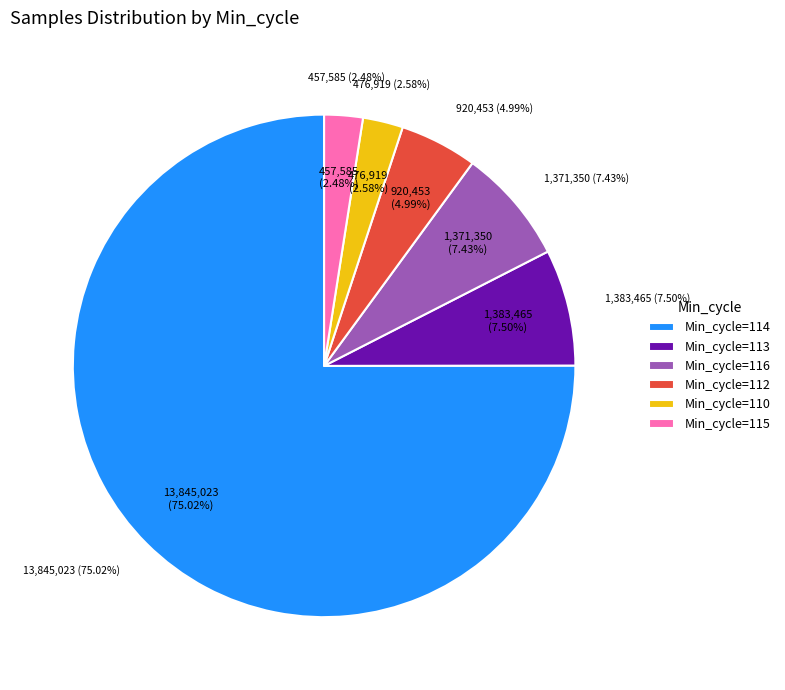

Is 114 the majority of the pie?

No